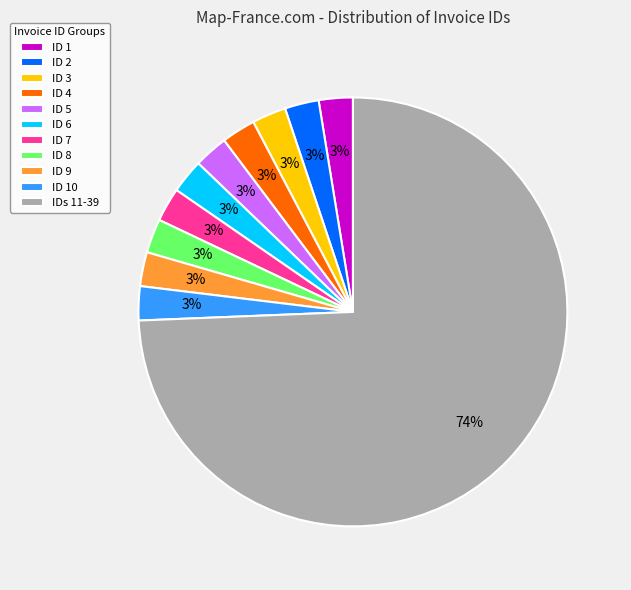

Count the number of slices in the pie.

11